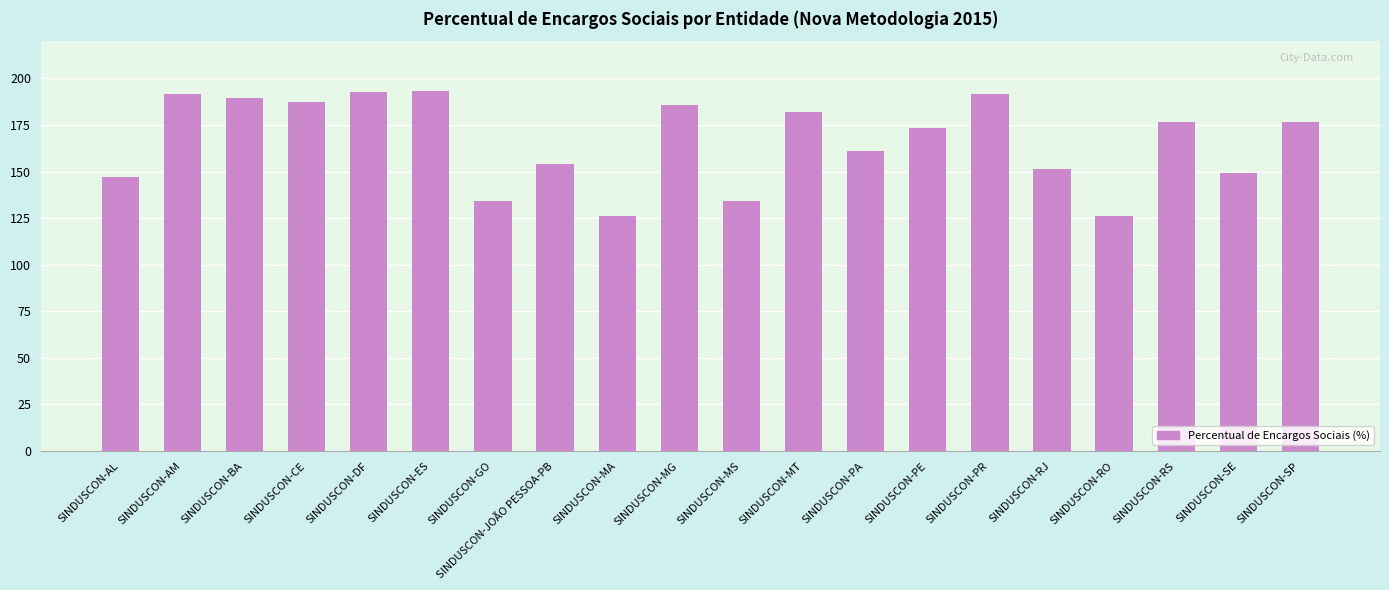

Is it true that the value at SINDUSCON-RO is 221.4?

False